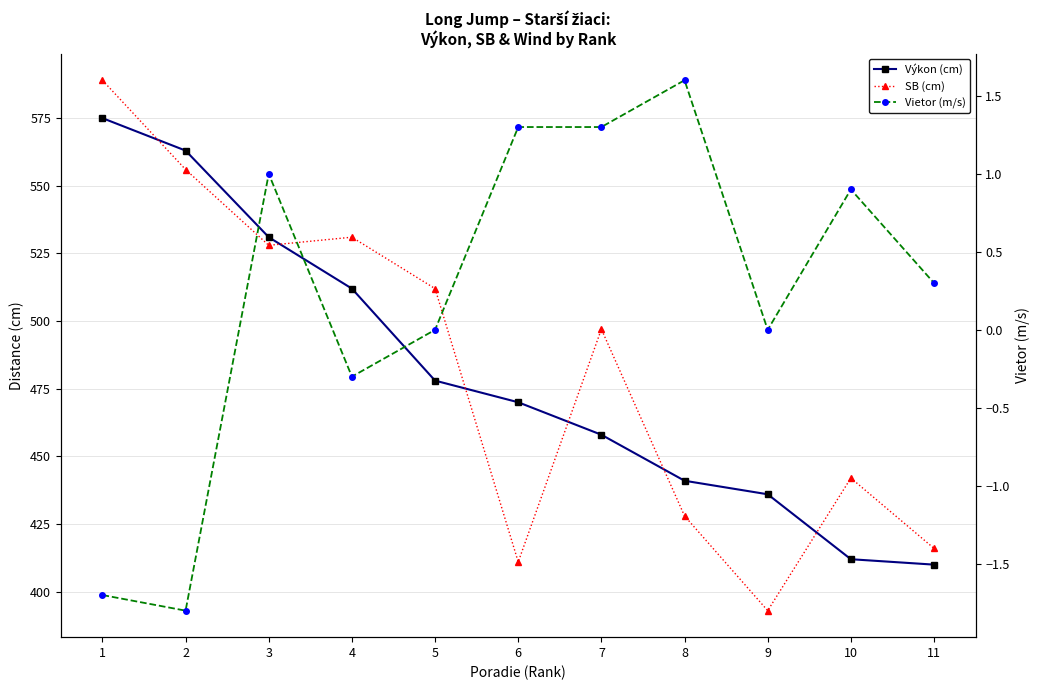

True or false: Výkon (cm) and Vietor (m/s) cross at least once.

False